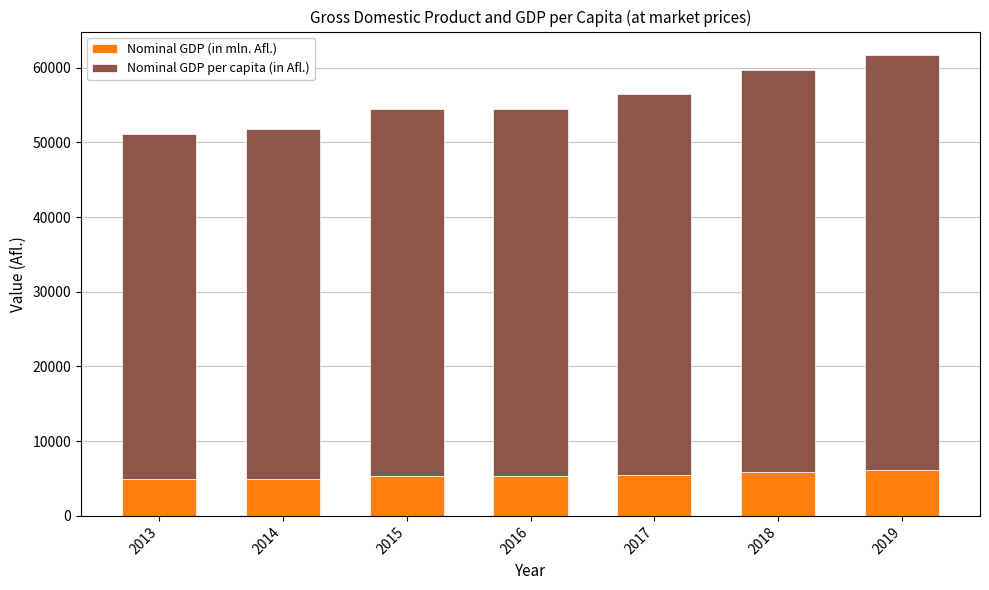

What are all the series names shown in the legend?

Nominal GDP (in mln. Afl.), Nominal GDP per capita (in Afl.)